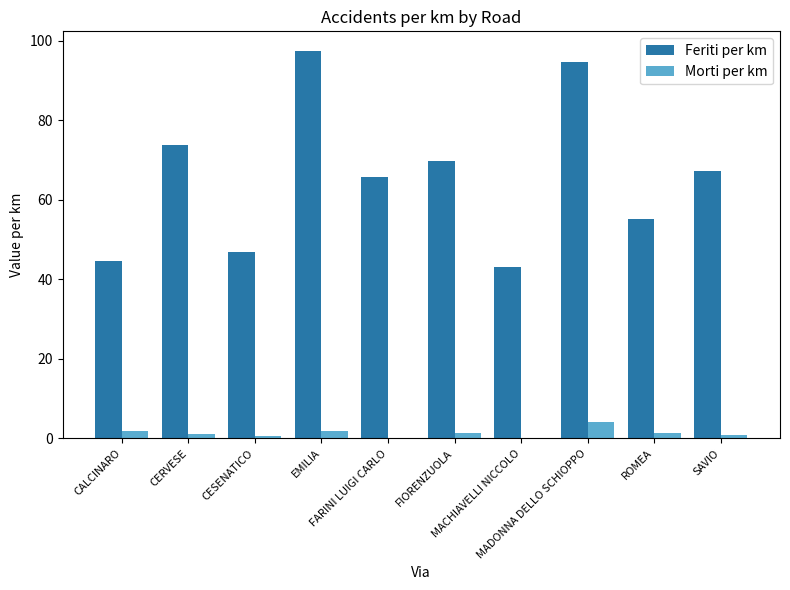

What is the sum of all Feriti per km values?

658.2